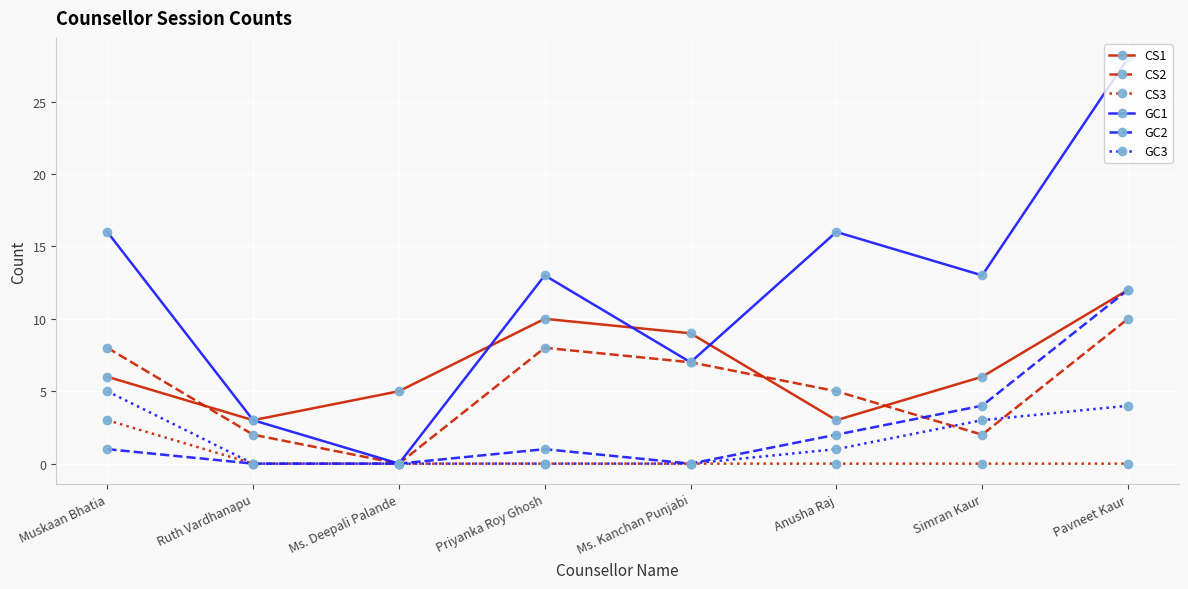

True or false: CS2 has more than 0 interior local peaks.

True